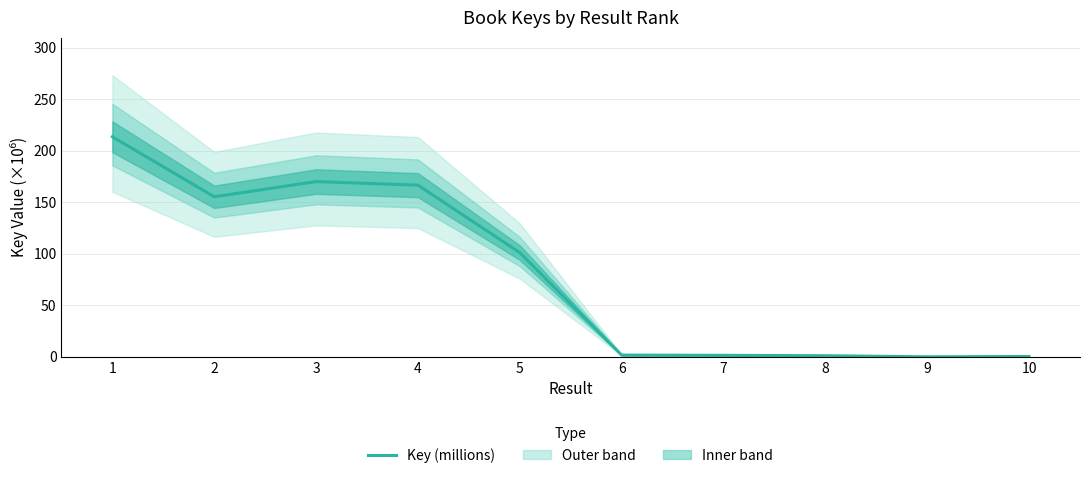

What is the sum of the values at 5 and 3?

271.3